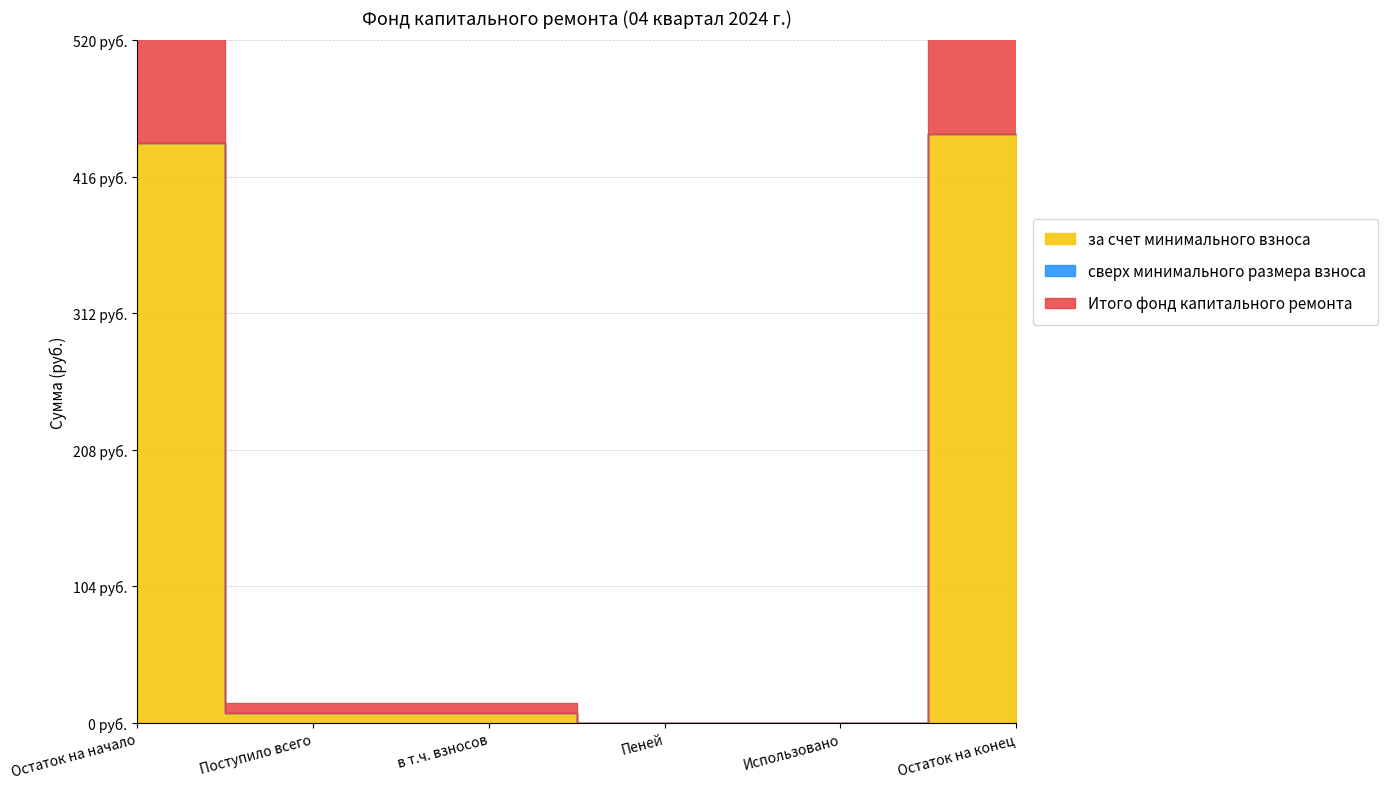

True or false: Итого фонд капитального ремонта and за счет минимального взноса intersect in this chart.

False